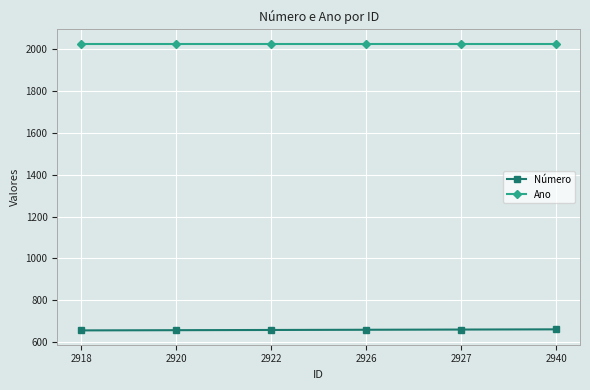

What is the greatest value displayed?

2025